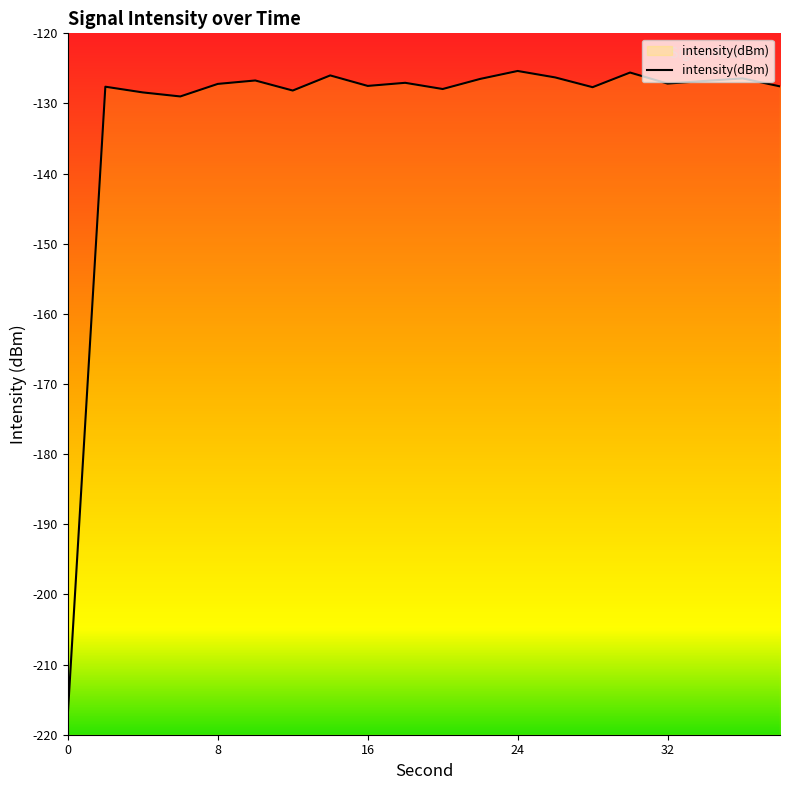

What is the maximum value shown in the chart?

-125.4